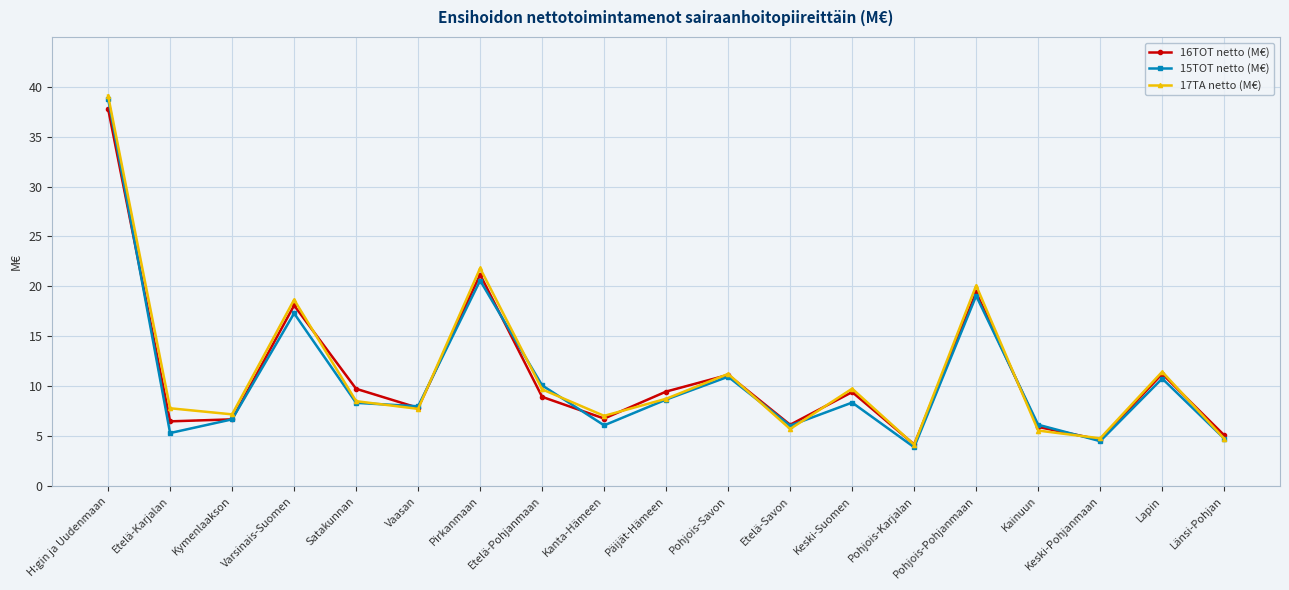

What is the minimum value for 15TOT netto (M€)?

3.9